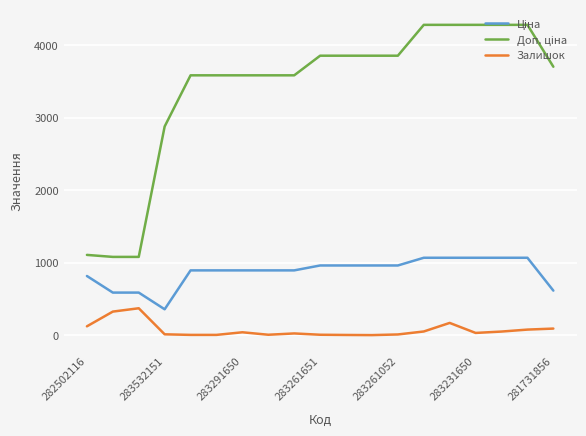

What is the greatest value displayed?

4279.1